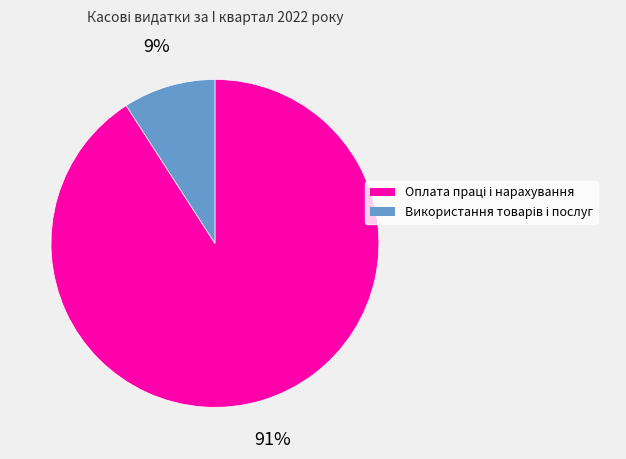

To the nearest percent, what is the average slice percentage?

50%